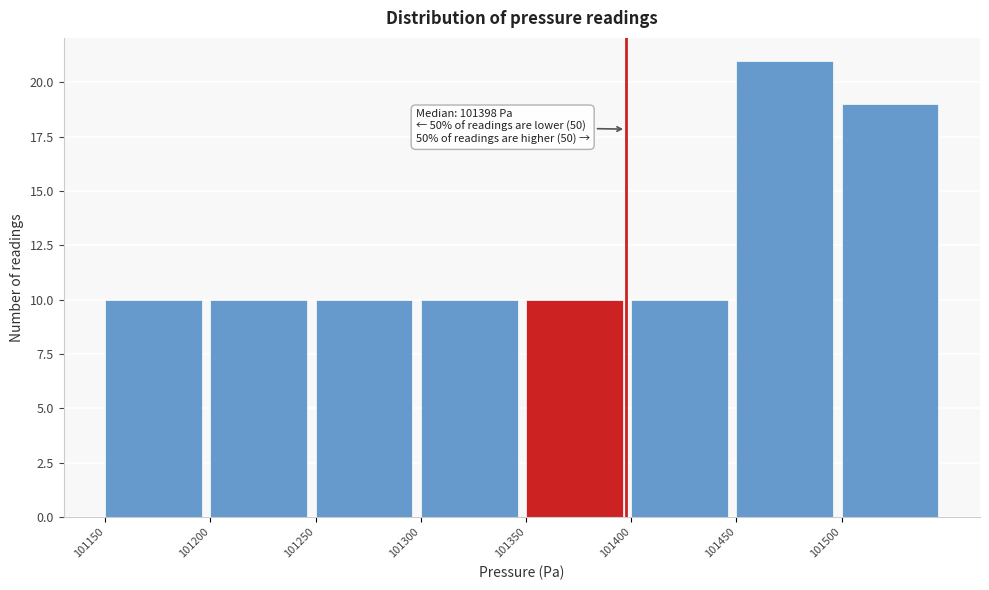

Which range on the x-axis has the tallest bar?

101450 to 101500